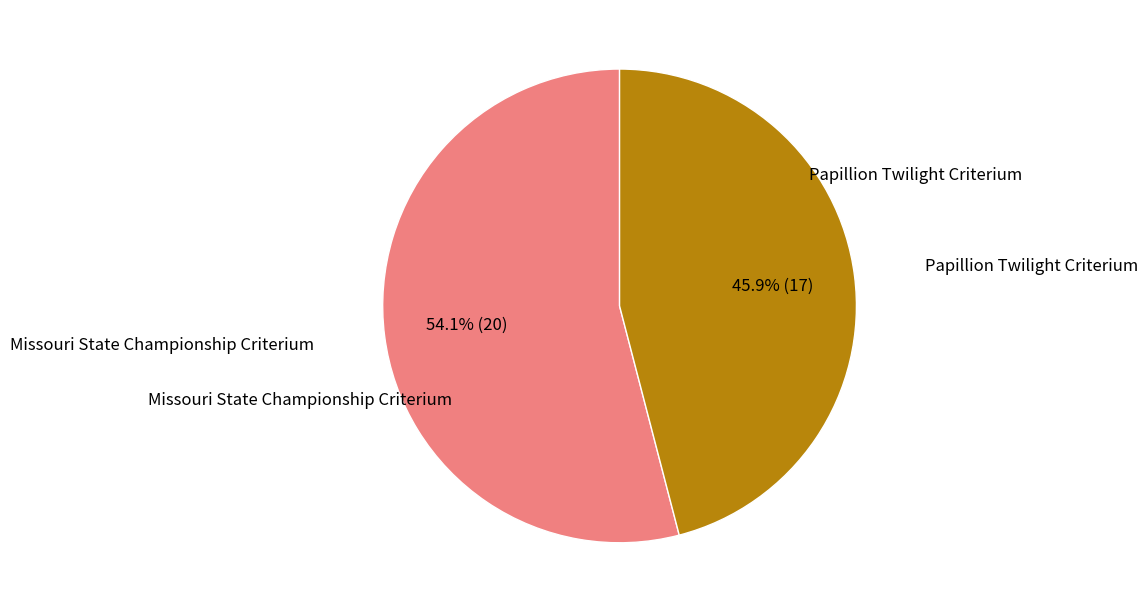

Does any single category account for the majority?

Yes